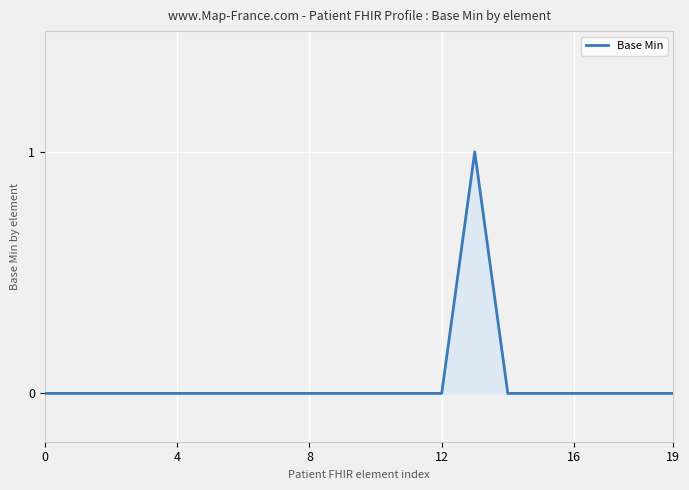

Does the chart display data point markers on the line(s)?

No